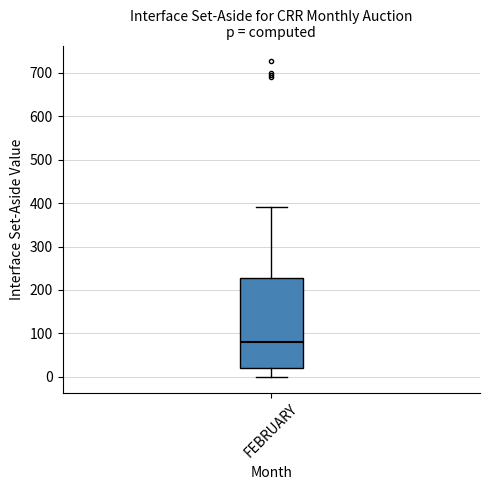

Where is the lower edge of the box for FEBRUARY on the y-axis? The values are not printed on the chart, so give them approximately, as read against the axis.

20